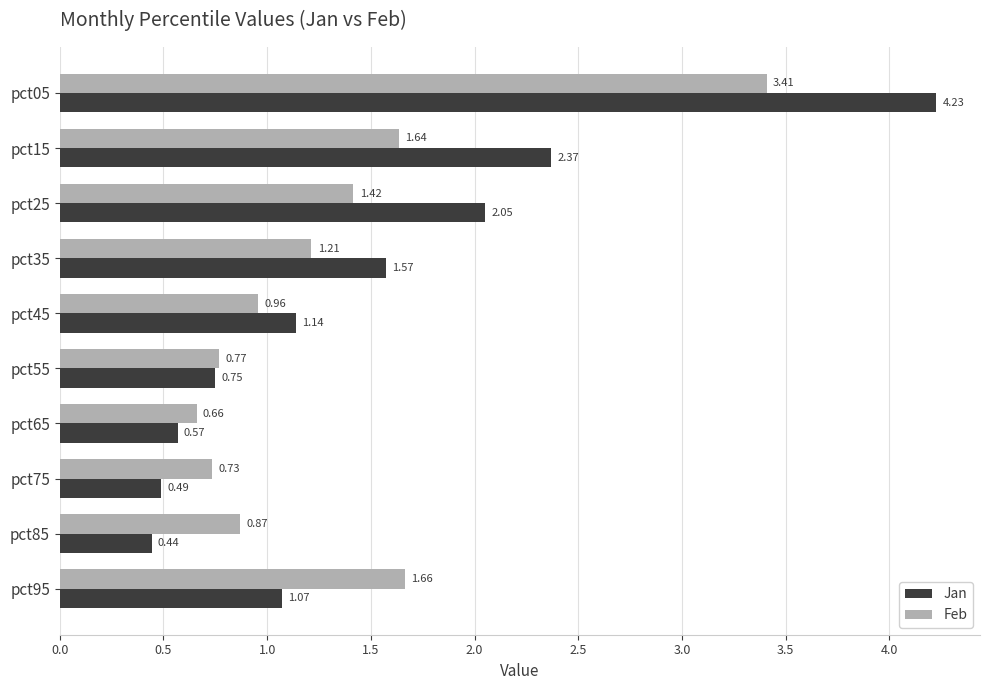

Which series has the largest range (max minus min)?

Jan